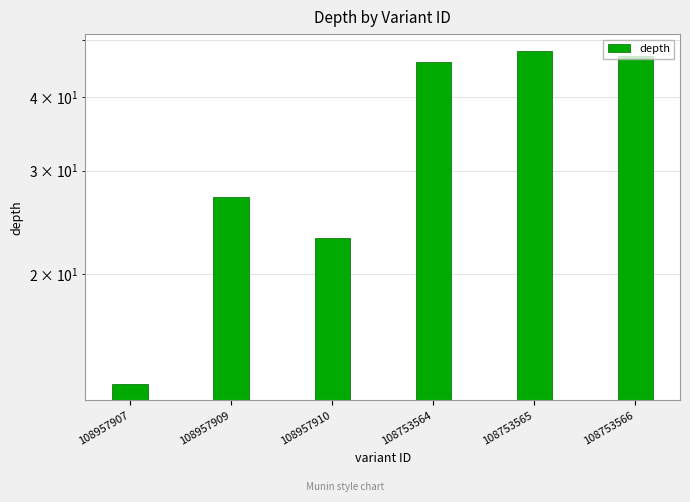

At which label does the data first exceed 46?

108753565